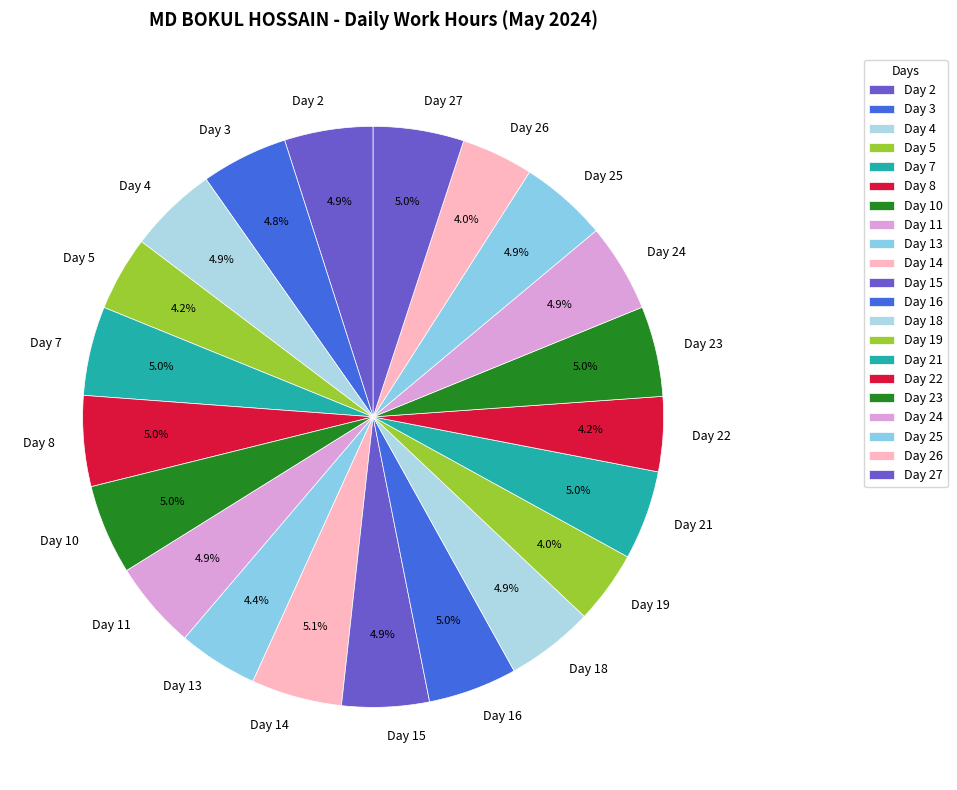

To the nearest percent, what is the combined percentage of Day 5 and Day 15?

9%